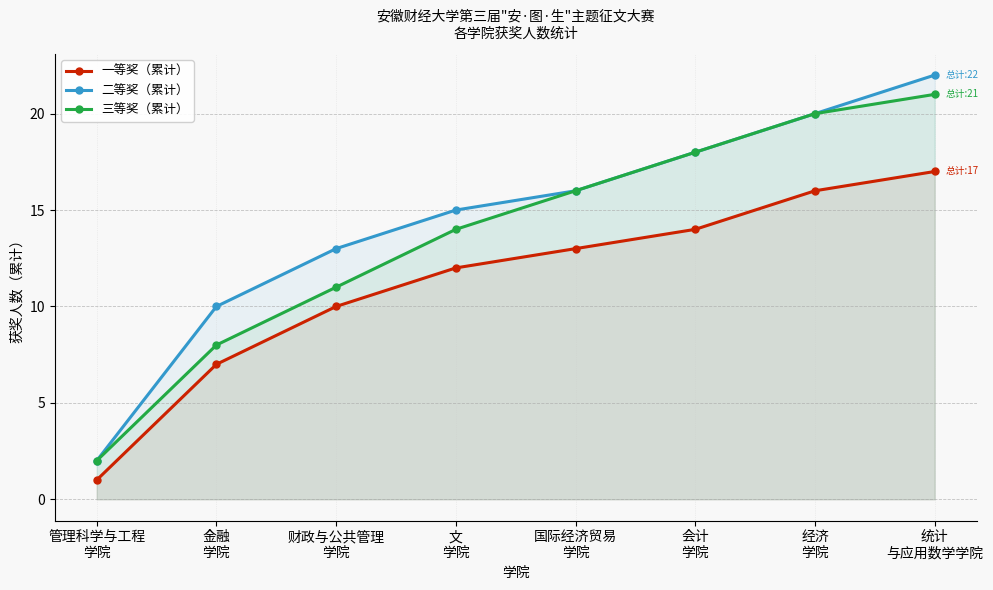

The value of 一等奖（累计） at 财政与公共管理
学院 is 10. True or false?

True